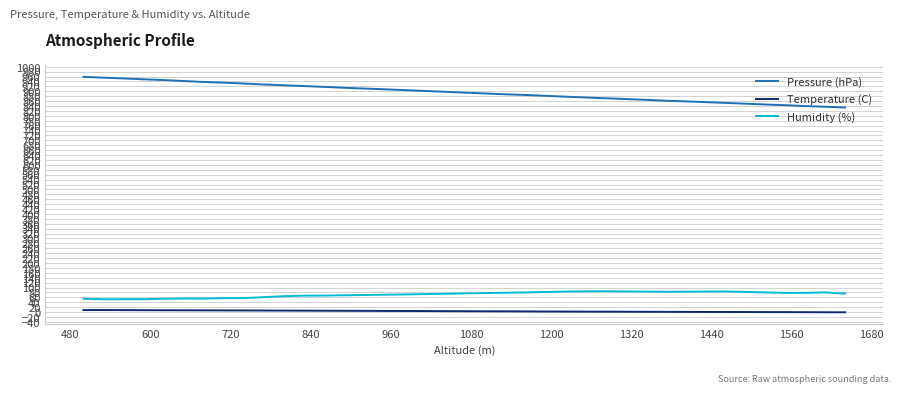

How many values in the Pressure (hPa) series exceed 894?

20